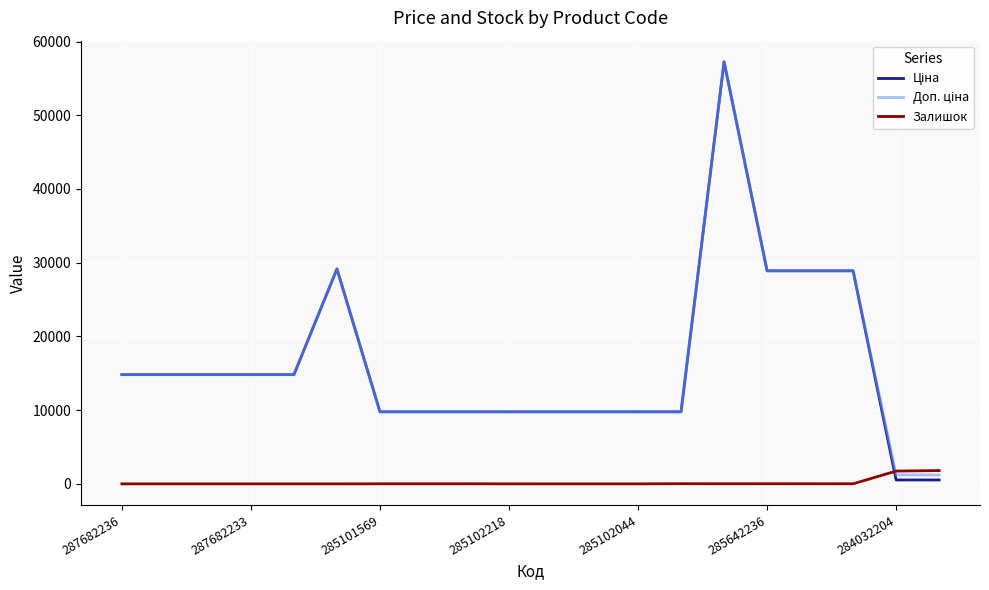

Count the number of data series in this chart.

3